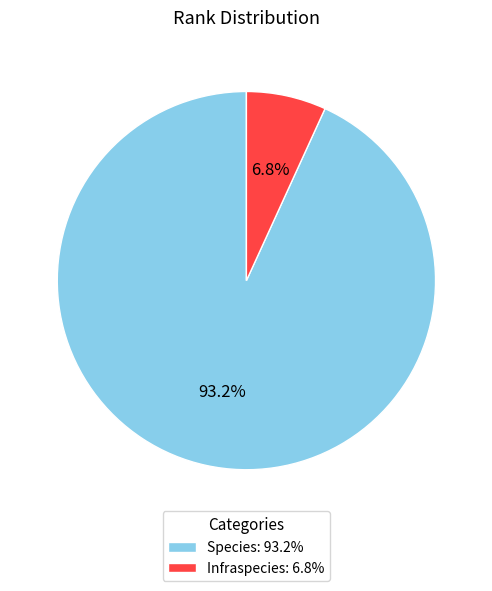

To the nearest percent, what is the difference between the largest and smallest slice percentages?

86%